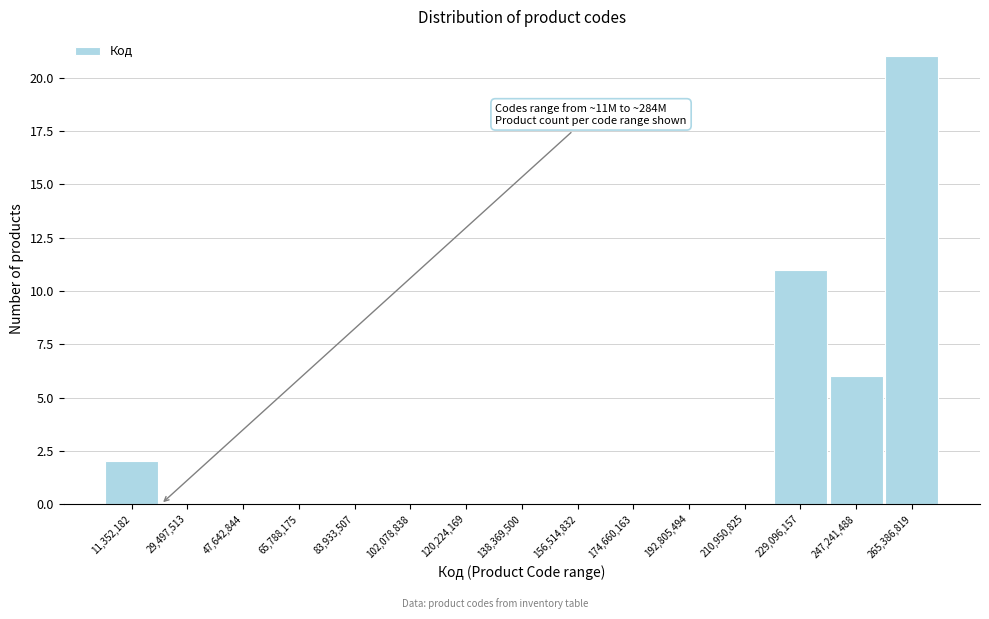

Reading left to right, transcribe all the data shown in this chart.

11,352,182=2	29,497,513=0	47,642,844=0	65,788,175=0	83,933,507=0	102,078,838=0	120,224,169=0	138,369,500=0	156,514,832=0	174,660,163=0	192,805,494=0	210,950,825=0	229,096,157=11	247,241,488=6	265,386,819=21